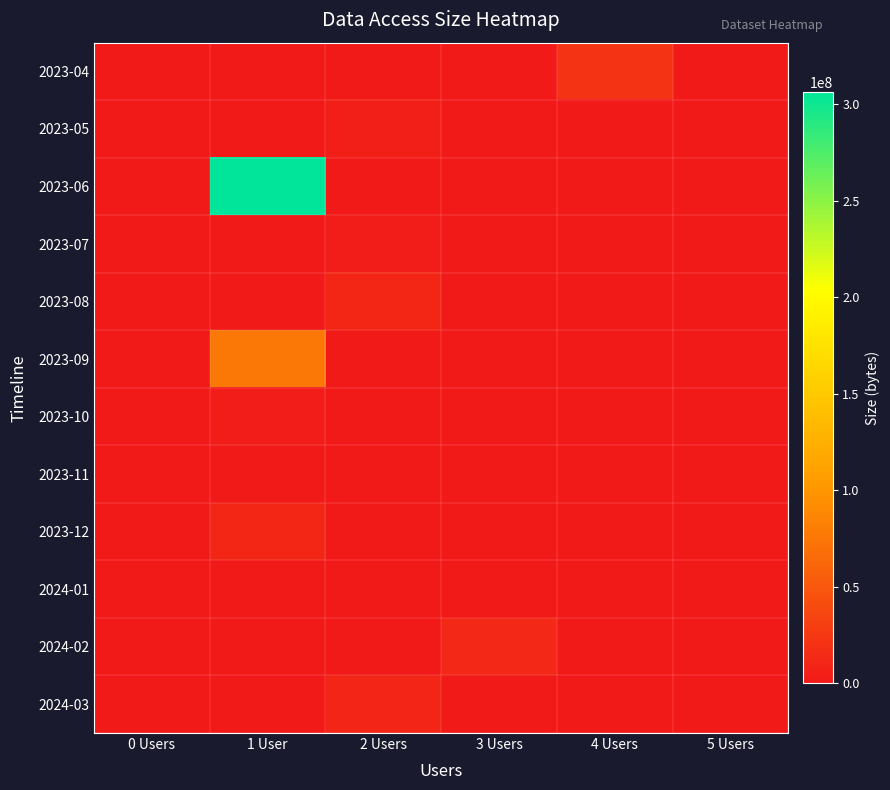

Reading right to left, list all the values displayed in this chart.

2023-04: 5 Users=0	4 Users=21042035	3 Users=0	2 Users=0	1 User=0	0 Users=0
2023-05: 5 Users=0	4 Users=0	3 Users=0	2 Users=5017996	1 User=0	0 Users=0
2023-06: 5 Users=0	4 Users=0	3 Users=0	2 Users=0	1 User=306182816	0 Users=0
2023-07: 5 Users=0	4 Users=0	3 Users=0	2 Users=3619732	1 User=0	0 Users=0
2023-08: 5 Users=0	4 Users=0	3 Users=0	2 Users=10253154	1 User=0	0 Users=0
2023-09: 5 Users=0	4 Users=0	3 Users=0	2 Users=0	1 User=74979056	0 Users=0
2023-10: 5 Users=0	4 Users=0	3 Users=0	2 Users=0	1 User=3104760	0 Users=0
2023-11: 5 Users=0	4 Users=0	3 Users=0	2 Users=0	1 User=0	0 Users=0
2023-12: 5 Users=0	4 Users=0	3 Users=0	2 Users=0	1 User=10751807	0 Users=0
2024-01: 5 Users=0	4 Users=0	3 Users=0	2 Users=0	1 User=0	0 Users=0
2024-02: 5 Users=0	4 Users=0	3 Users=11970176	2 Users=0	1 User=0	0 Users=0
2024-03: 5 Users=0	4 Users=0	3 Users=0	2 Users=10120290	1 User=0	0 Users=0